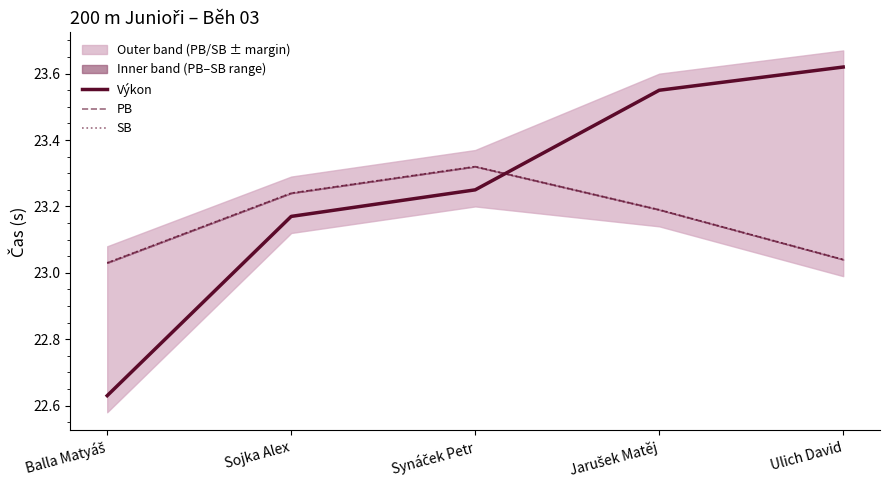

Is the value of SB at Balla Matyáš greater than the value of PB at Synáček Petr?

No